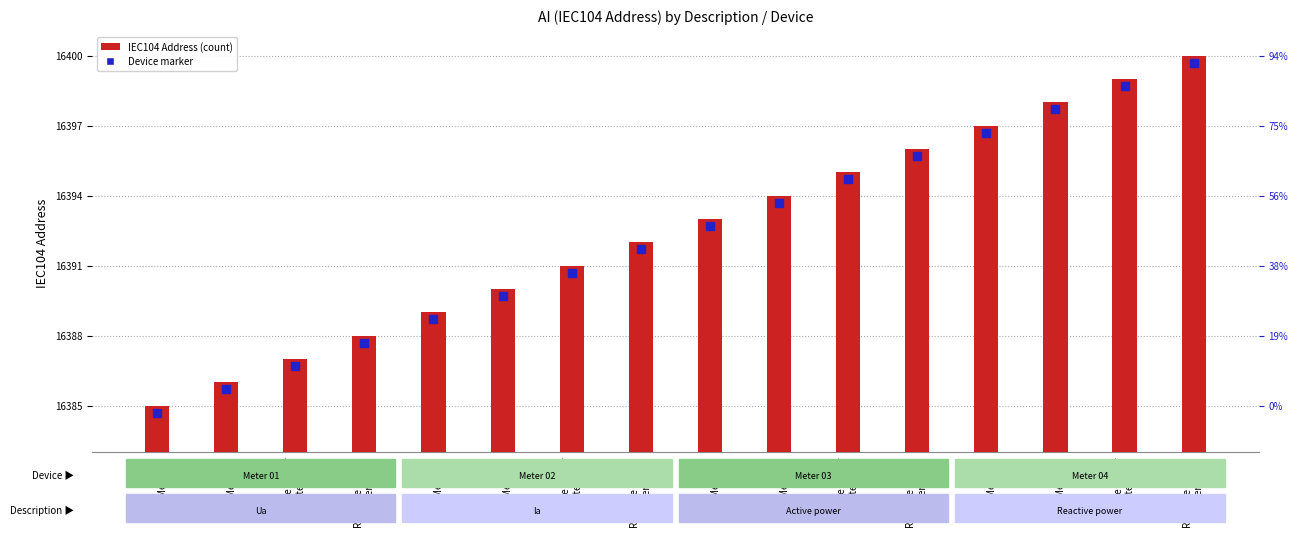

Is the value of Device marker at Ua
Meter 02 greater than the value of IEC104 Address at Ua
Meter 01?

Yes